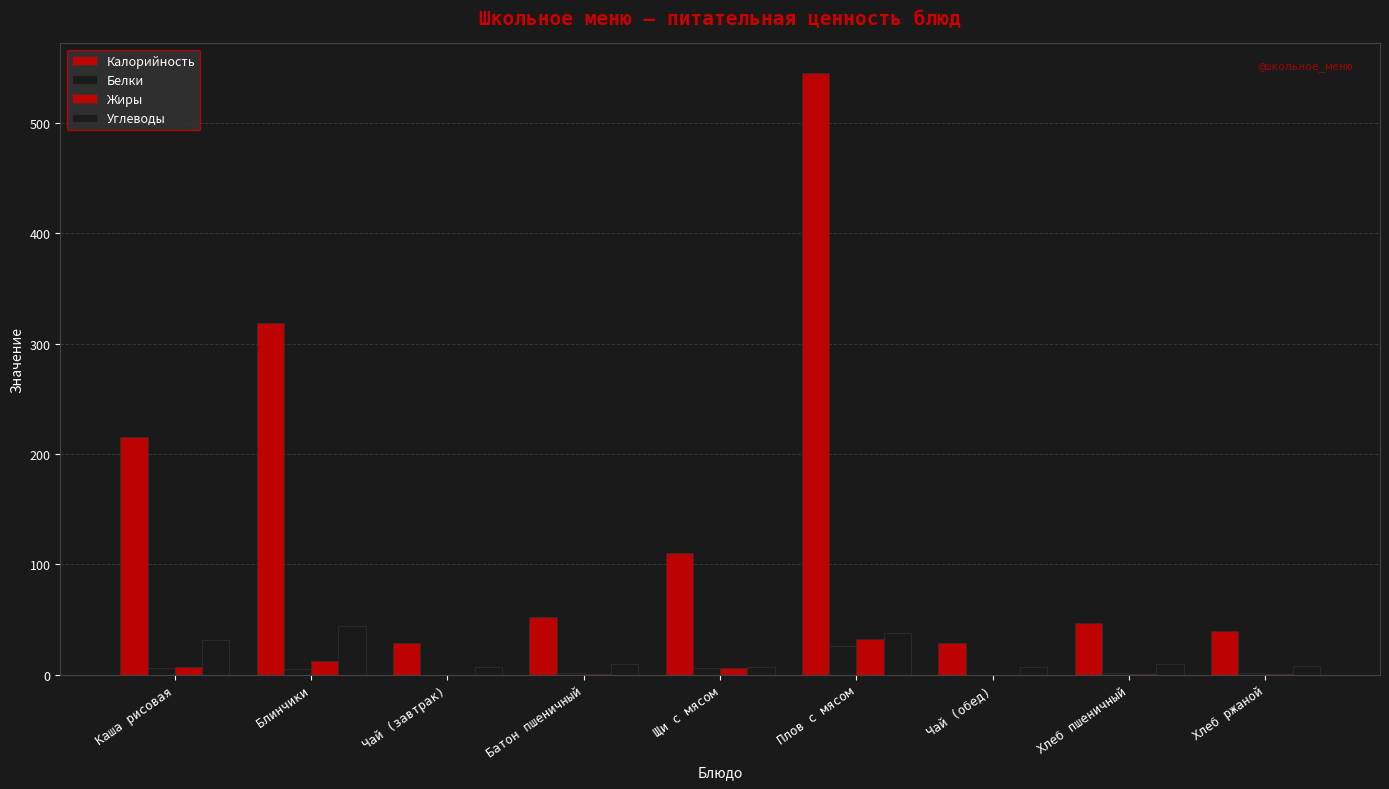

How many values in the Калорийность series exceed 52?

5